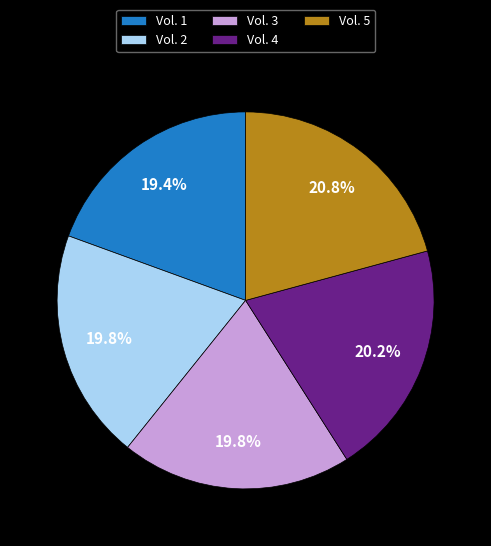

Count the number of slices in the pie.

5